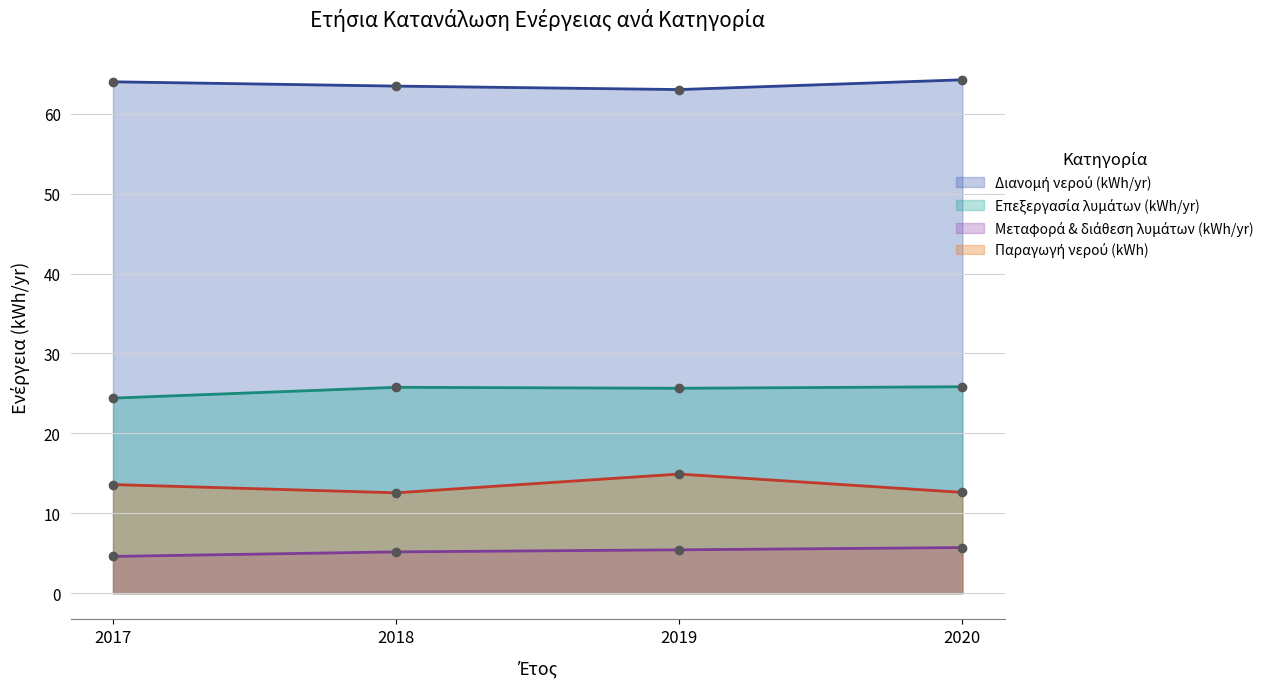

Which has a higher value, 2017 or 2018?

2017